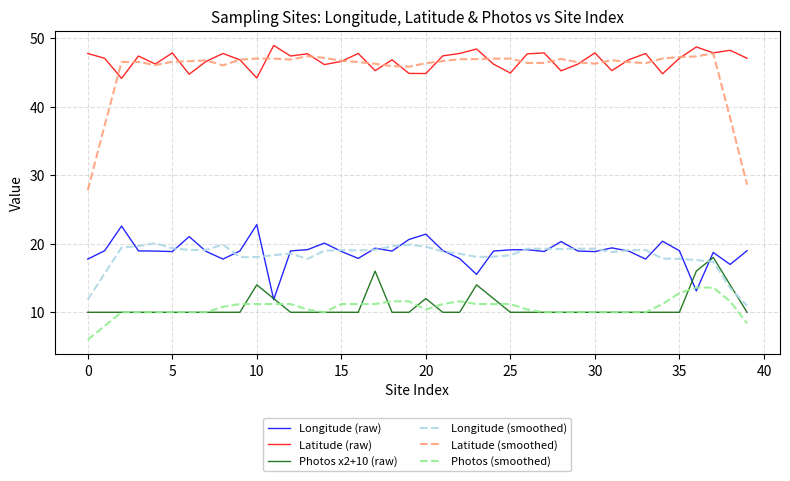

Which series has the widest spread of values?

Latitude (smoothed)